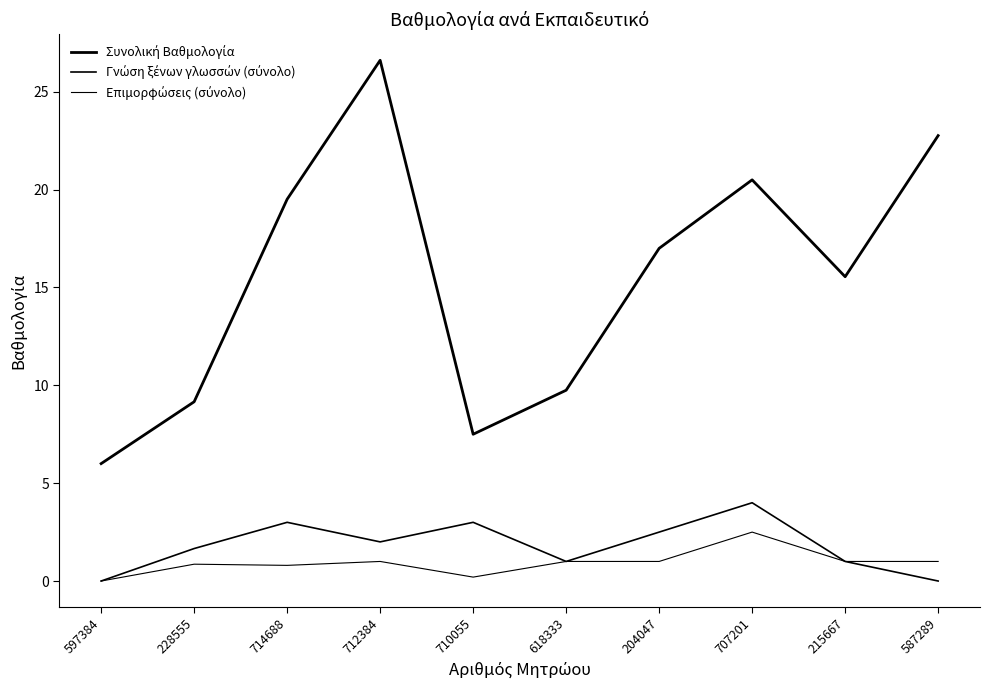

Where does the Συνολική Βαθμολογία series first go above 17?

714688